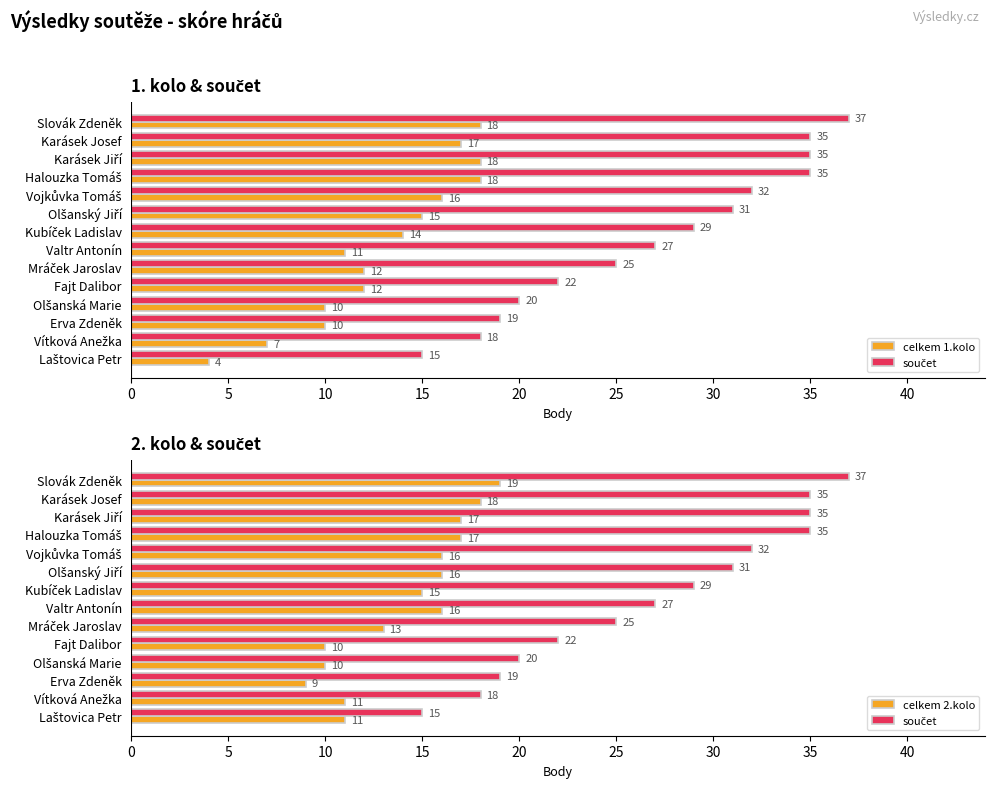

Between Halouzka Tomáš and Vítková Anežka, which is larger?

Halouzka Tomáš